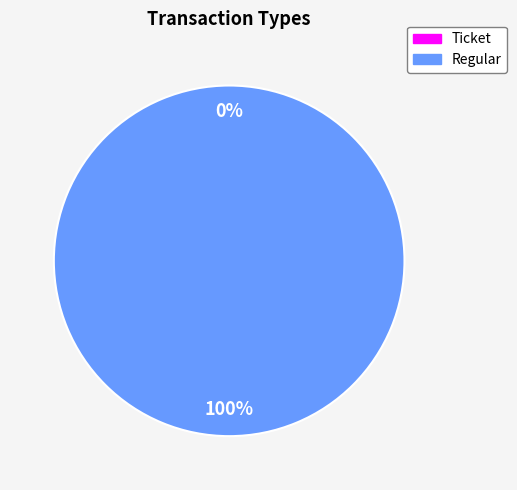

Rank the categories by value from highest to lowest.

Regular, Ticket